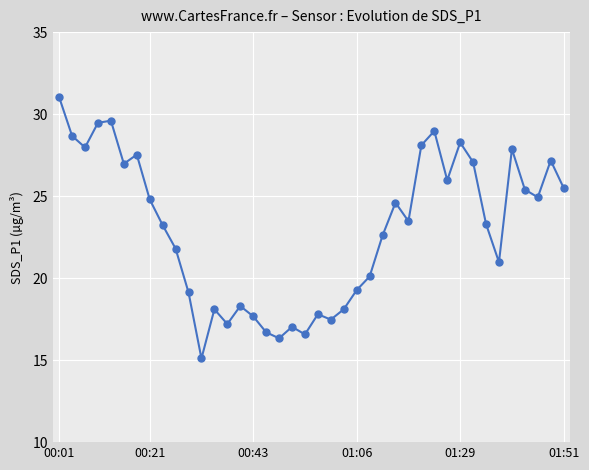

What is the smallest value displayed?

15.1